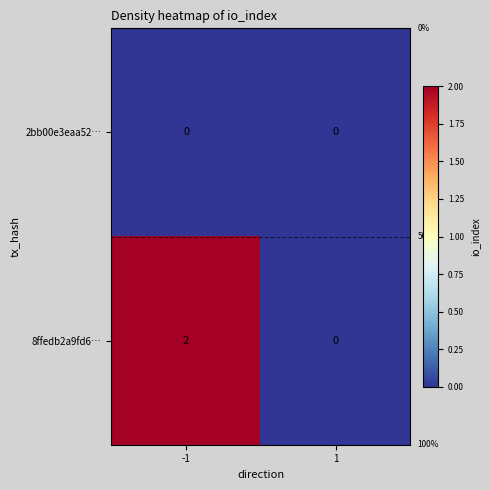

Between -1 and 1, which series saw the biggest shift?

8ffedb2a9fd6…